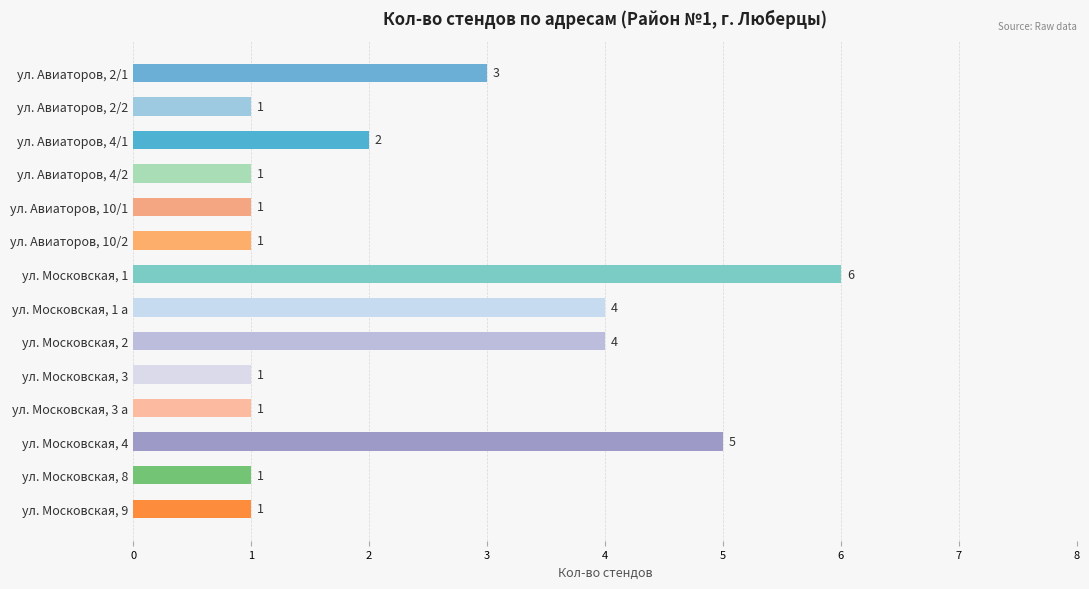

Is it true that the value at ул. Московская, 2 is 1?

False